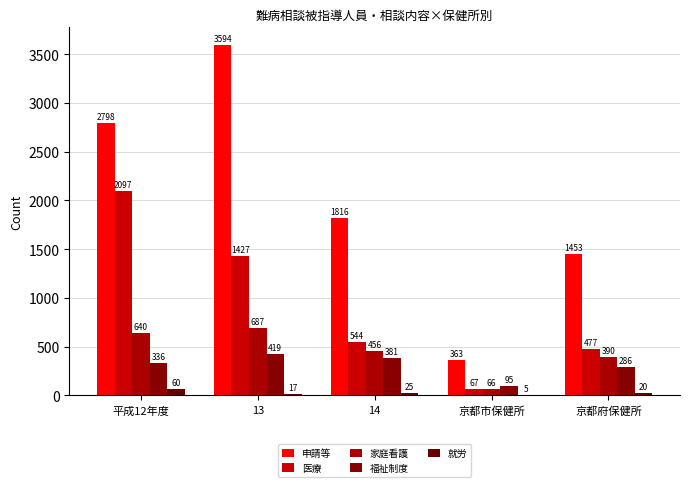

What is the label of the 4th bar from the right?

13